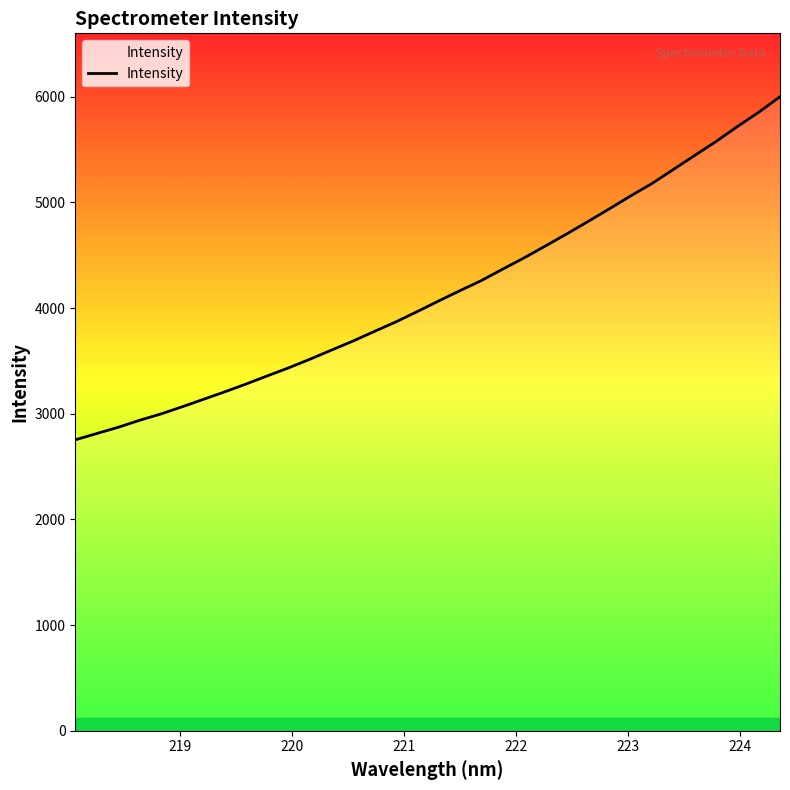

Reading left to right, list all the values displayed in this chart.

2753.1	2812.3	2871.2	2937.4	2997.4	3065.5	3136.5	3207.6	3282.0	3359.3	3435.6	3517.7	3603.2	3688.3	3779.2	3869.0	3966.3	4066.6	4164.3	4259.6	4367.7	4474.1	4586.7	4700.9	4819.0	4938.9	5060.9	5178.8	5311.1	5443.8	5575.9	5717.2	5852.5	5999.5